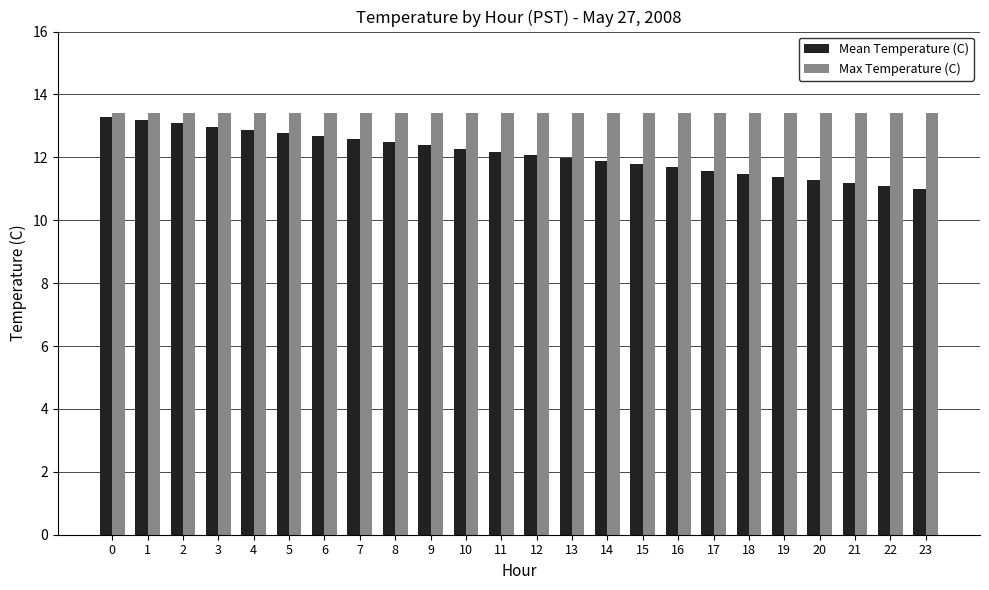

Reading left to right, list all the values displayed in this chart.

Mean Temperature (C): 13.3	13.2	13.1	13.0	12.9	12.8	12.7	12.6	12.5	12.4	12.3	12.2	12.1	12.0	11.9	11.8	11.7	11.6	11.5	11.4	11.3	11.2	11.1	11.0
Max Temperature (C): 13.4	13.4	13.4	13.4	13.4	13.4	13.4	13.4	13.4	13.4	13.4	13.4	13.4	13.4	13.4	13.4	13.4	13.4	13.4	13.4	13.4	13.4	13.4	13.4